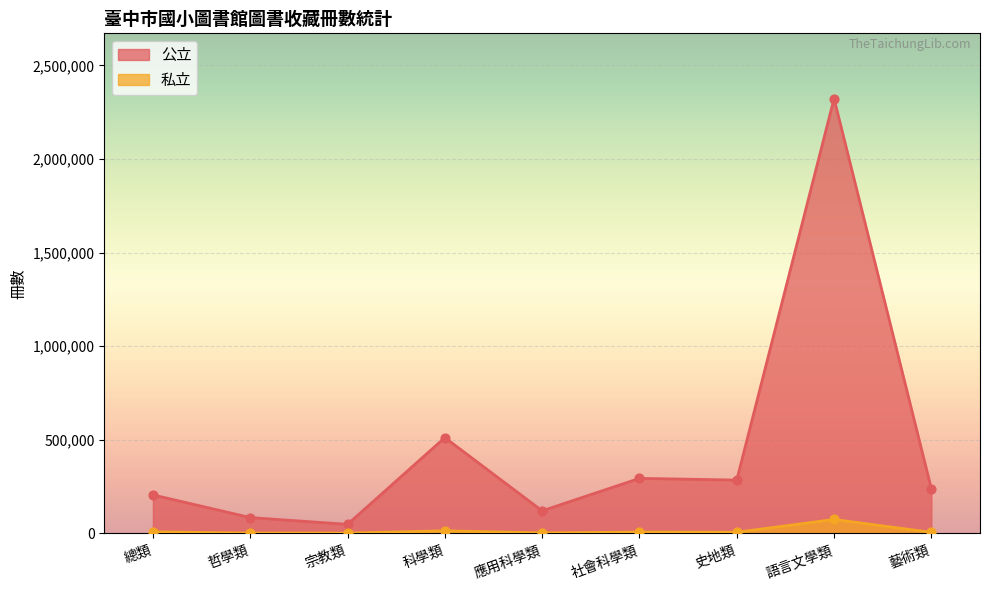

Which series has the largest total across all categories?

公立